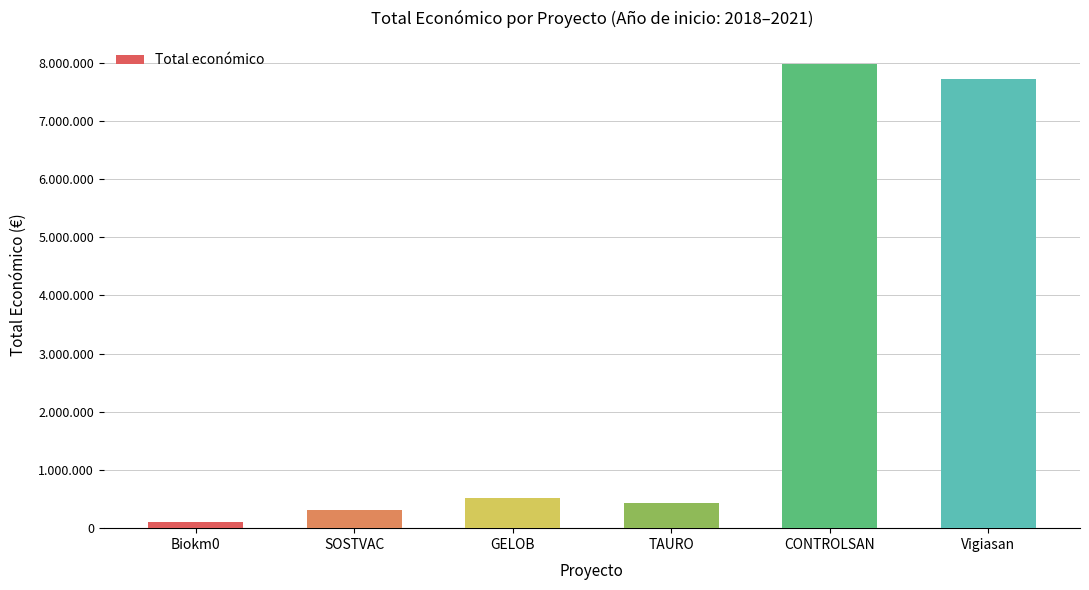

What is the value of the 1st bar from the left?

98068